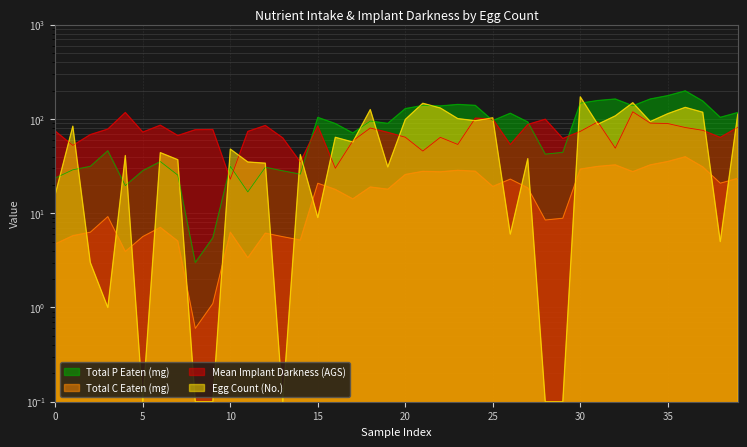

True or false: Egg Count (No.) has a value of 101.0 at 23.

True